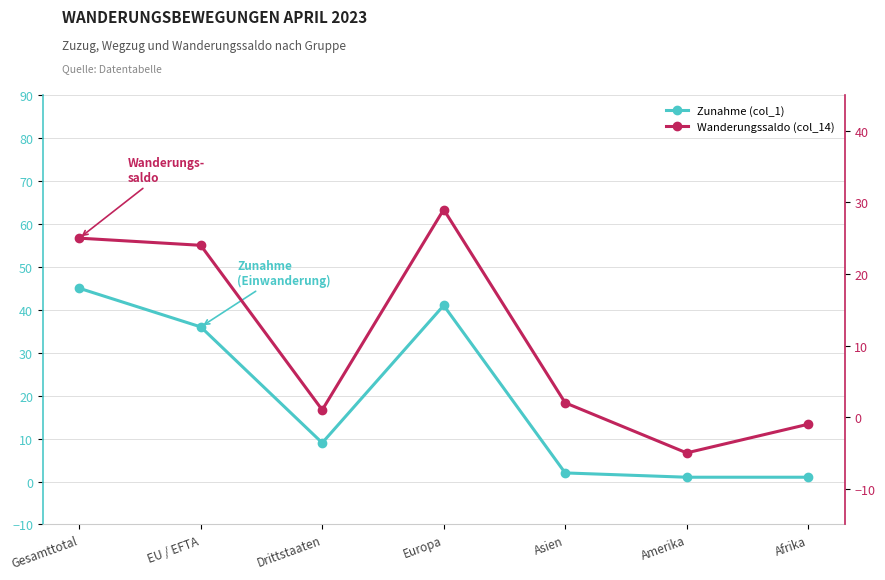

How many series are shown in this chart?

2